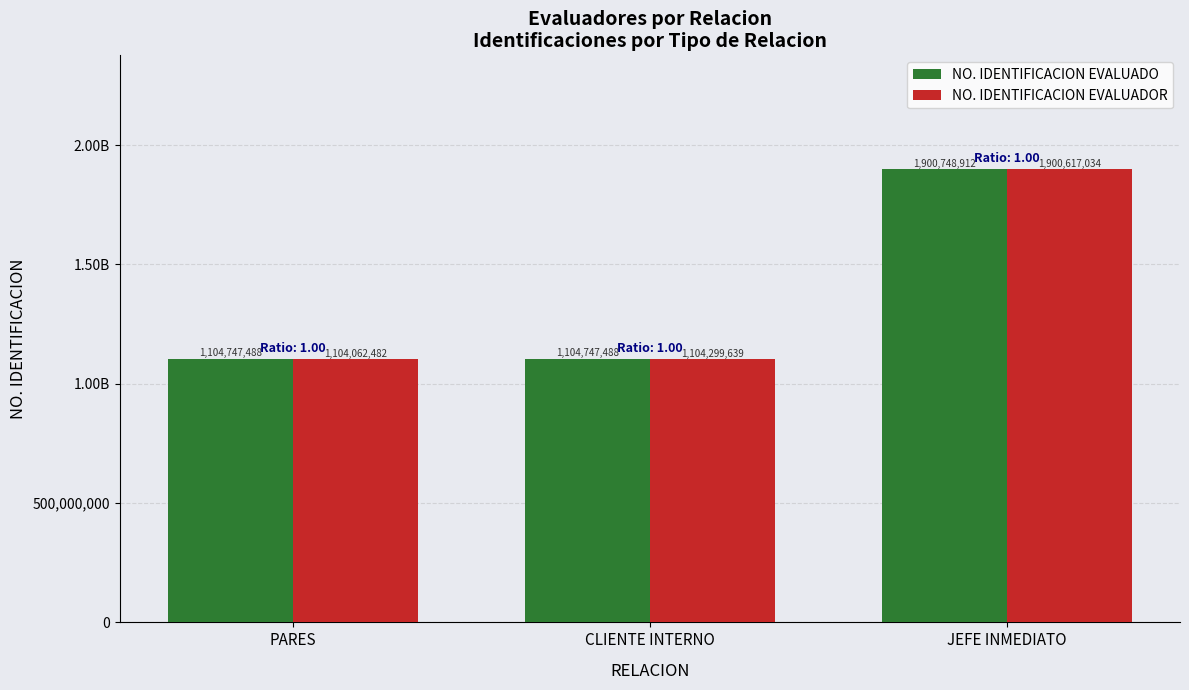

Rank the series at CLIENTE INTERNO from lowest to highest value.

NO. IDENTIFICACION EVALUADOR, NO. IDENTIFICACION EVALUADO